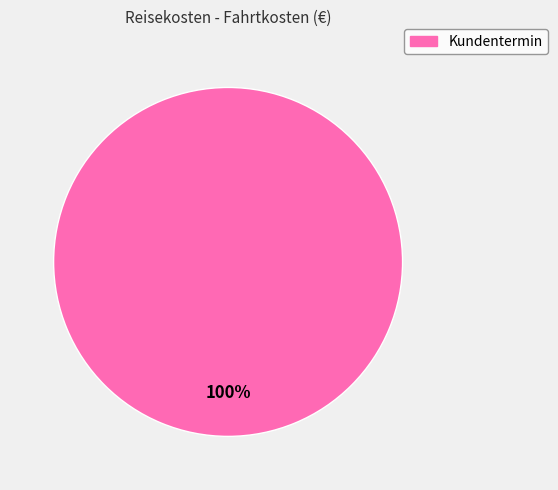

Is there any slice that represents more than half of the pie?

Yes